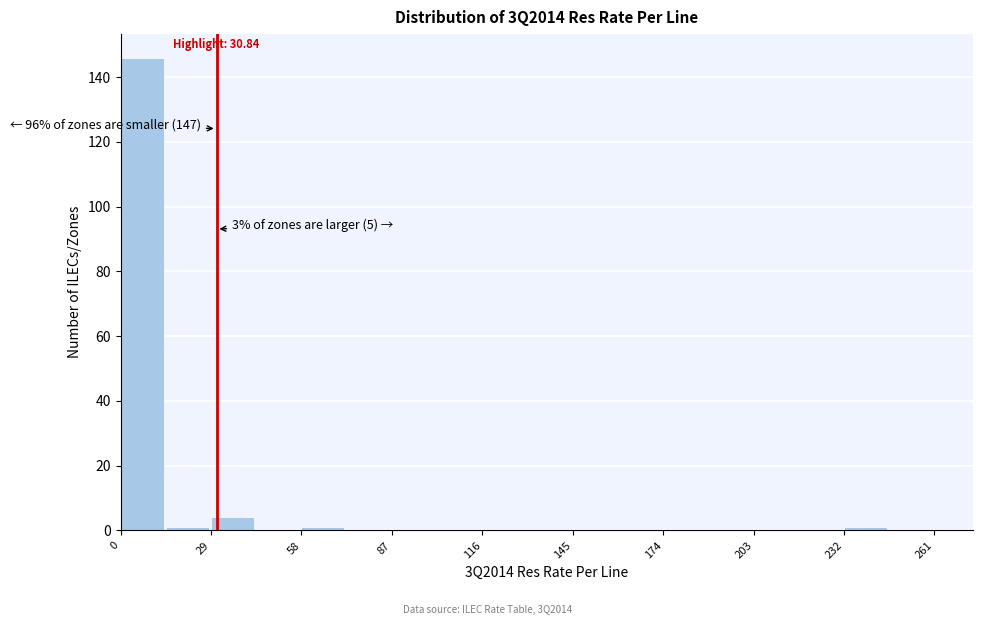

Read against the x-axis, roughly where is the centre of the tallest bar?

5